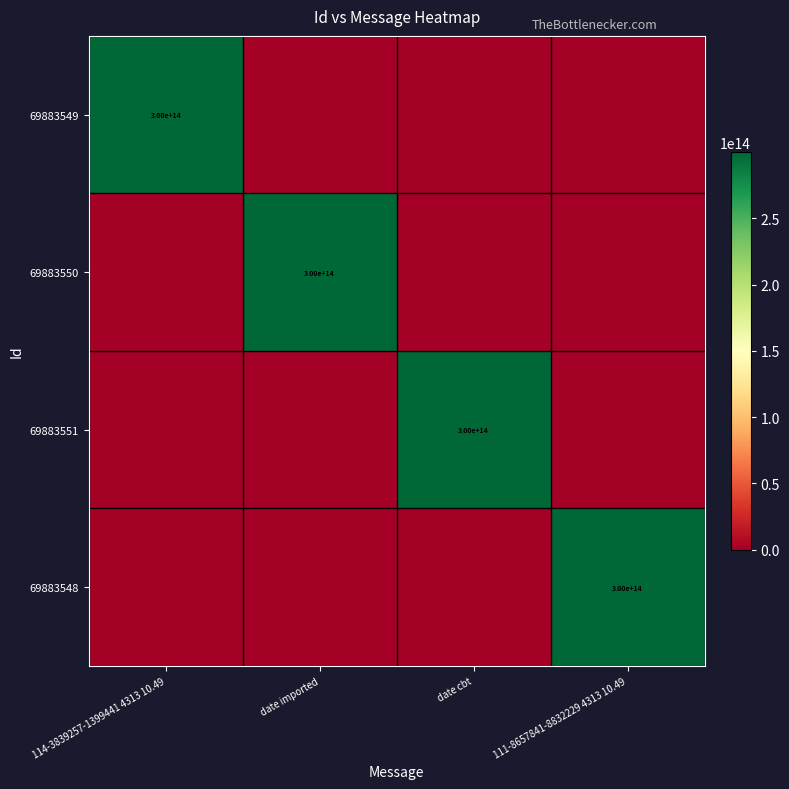

Between 114-3839257-1399441 4313 10.49 and 111-8657841-8832229 4313 10.49, which is larger?

114-3839257-1399441 4313 10.49